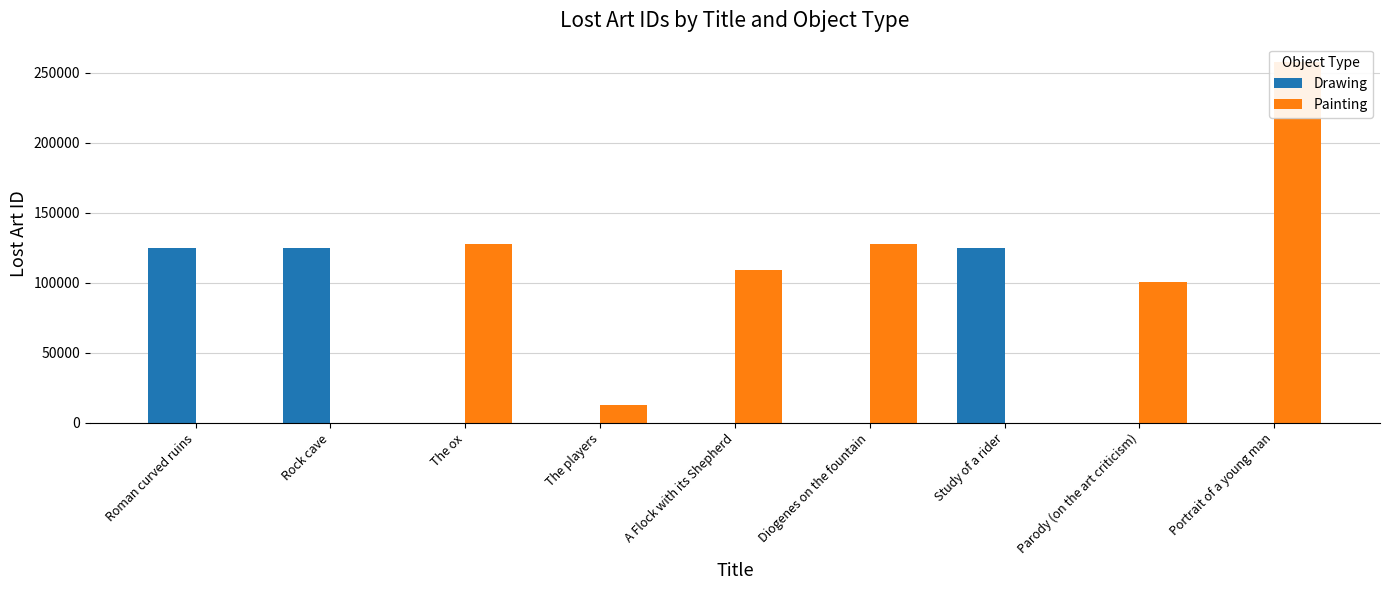

What is the difference between the maximum and minimum values in the Painting series?

257713